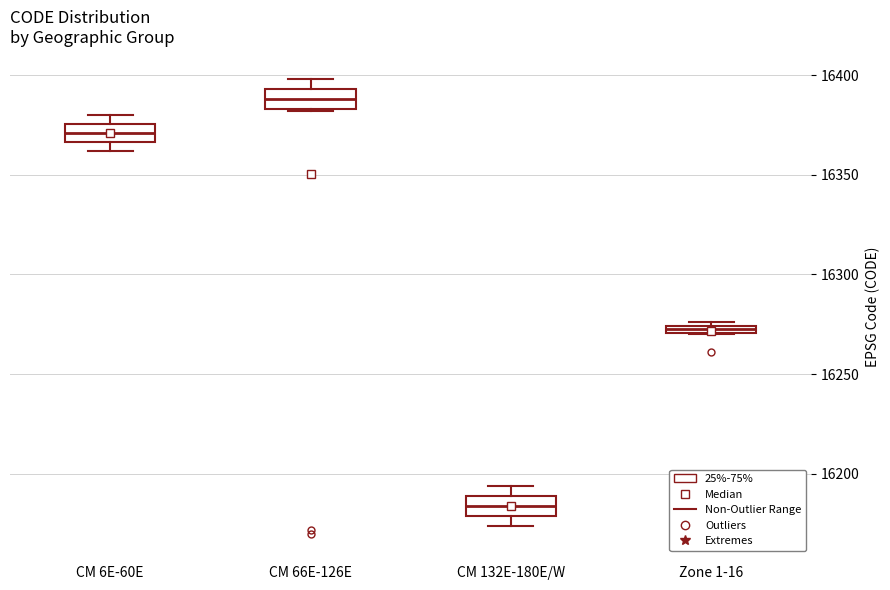

Where is the lower edge of the box for CM 6E-60E on the y-axis? The values are not printed on the chart, so give them approximately, as read against the axis.

16365